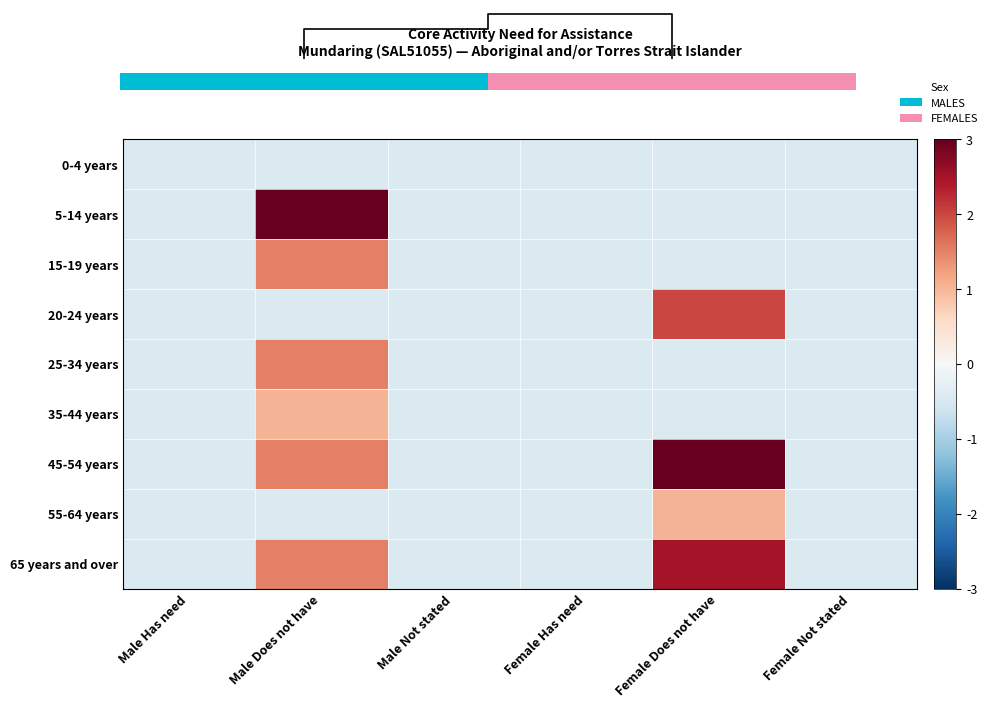

What is the maximum value shown in the chart?

3.5